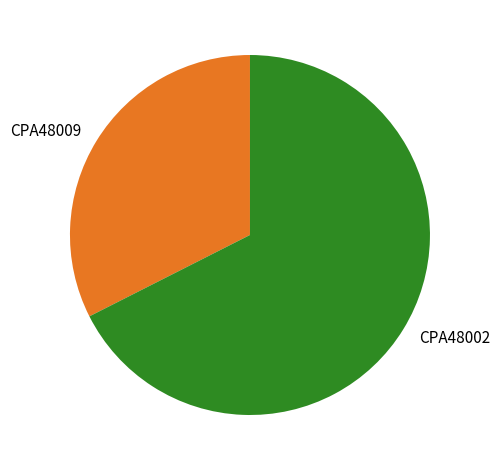

The CPA48009 slice represents 43% of the pie. True or false?

False